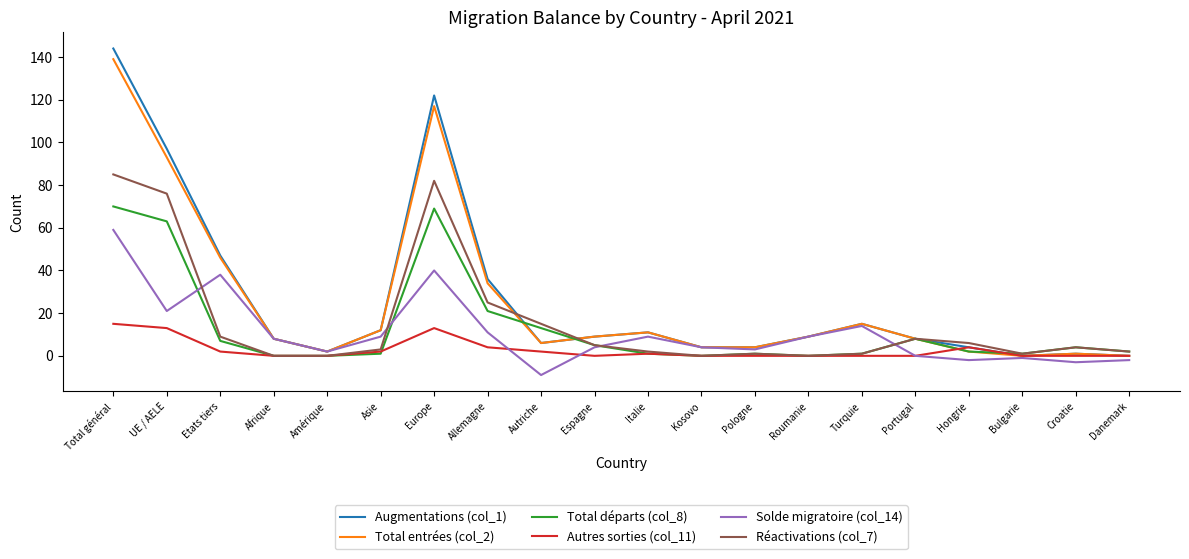

What is the difference between the highest and lowest values at Afrique?

8